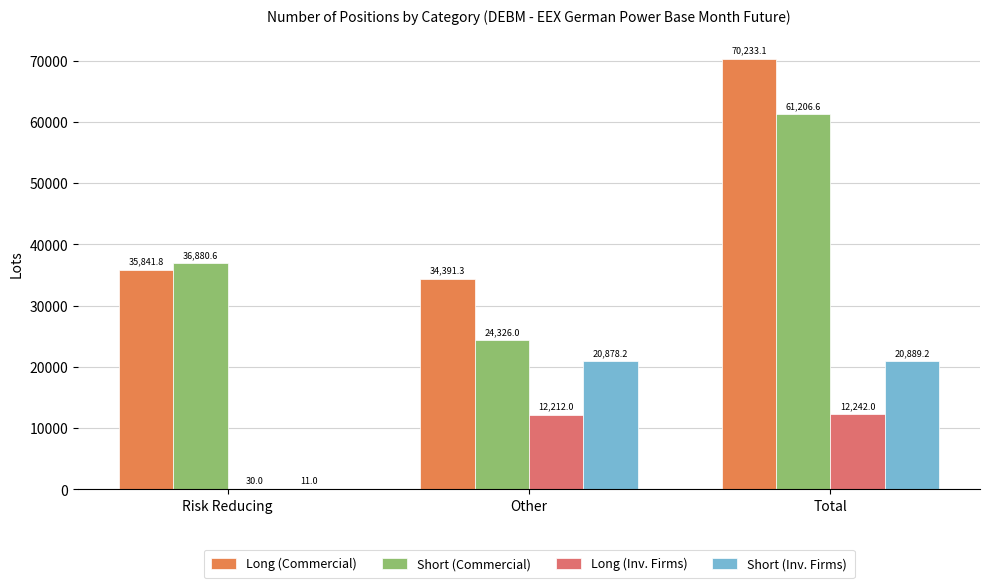

Is it true that Short (Commercial) equals 36880.6 at Risk Reducing?

True